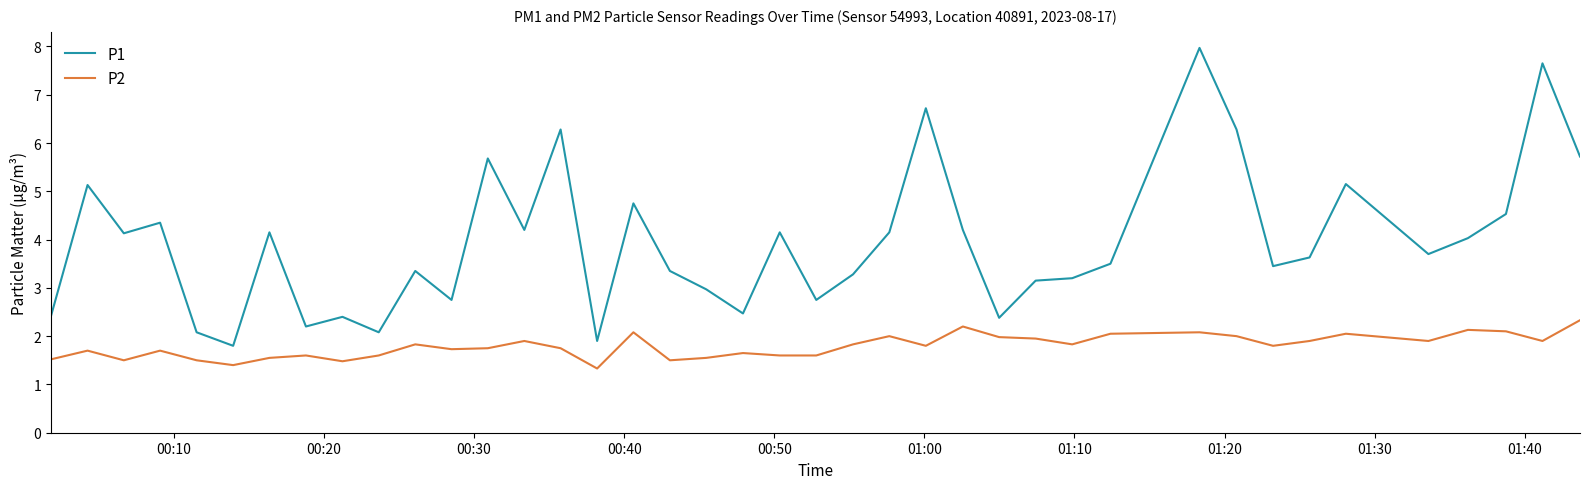

Which series has the largest total across all categories?

P1